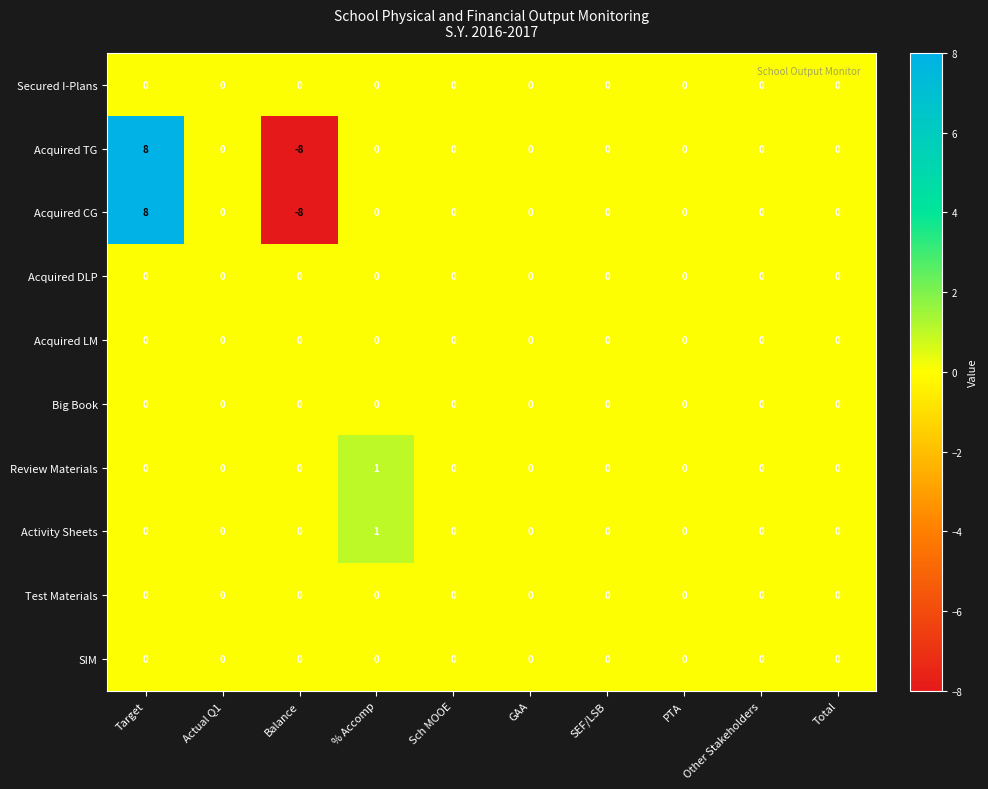

Which label corresponds to the smallest value in the chart?

Balance